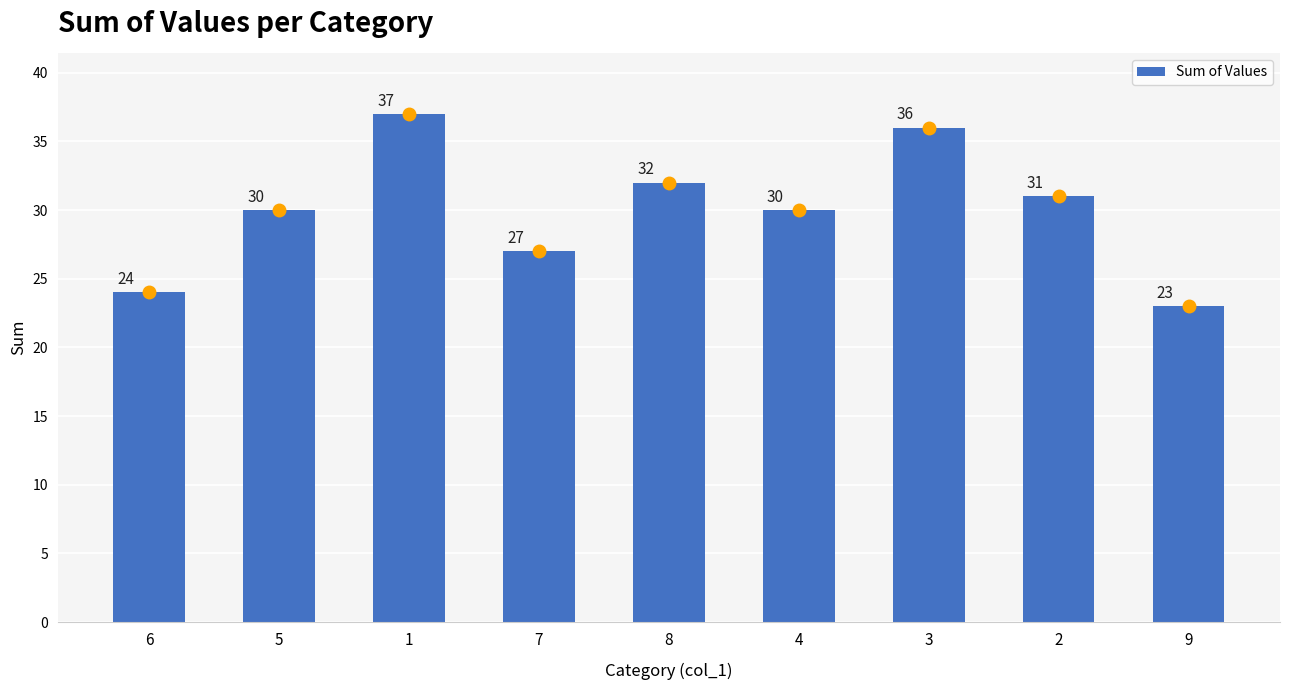

What is the minimum value shown in the chart?

23